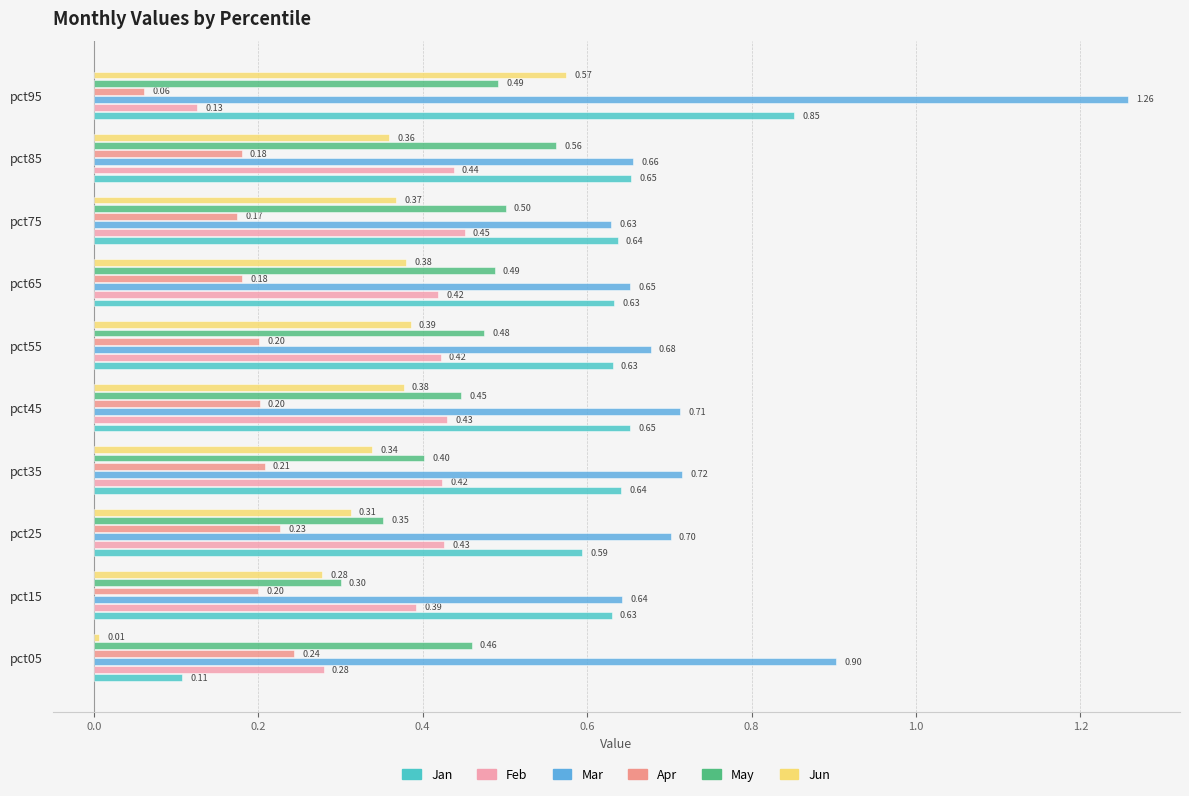

What is the difference between the second highest and second lowest values in the Jan series?

0.1